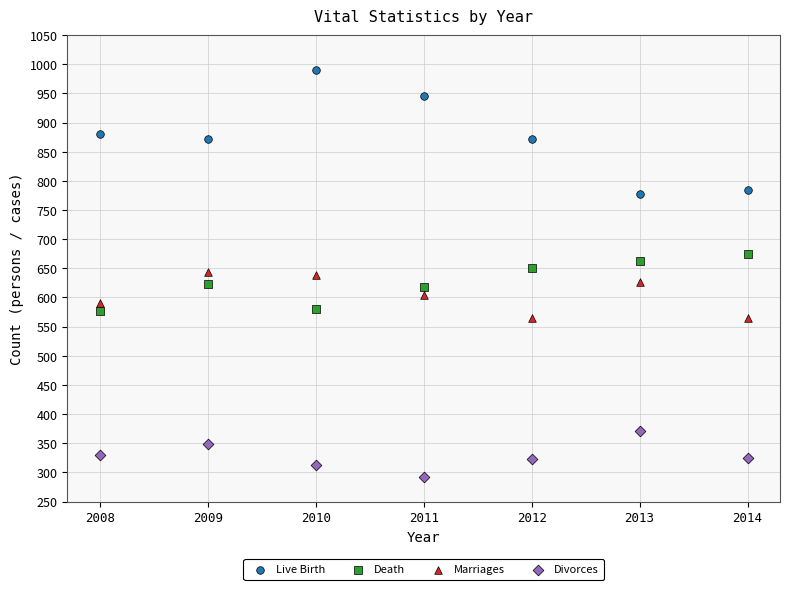

What are all the series names shown in the legend?

Live Birth, Death, Marriages, Divorces